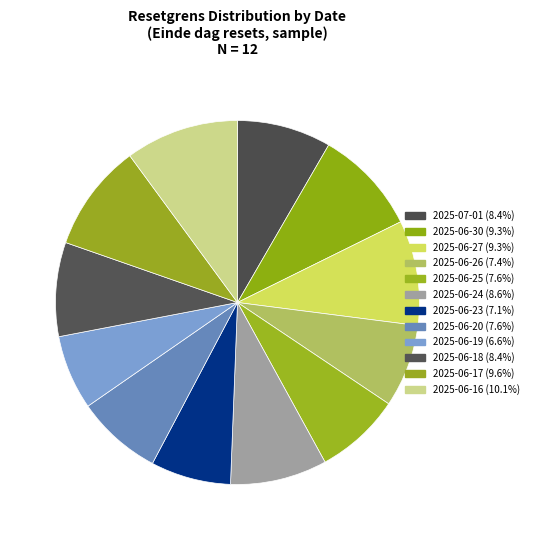

Count the number of slices in the pie.

12